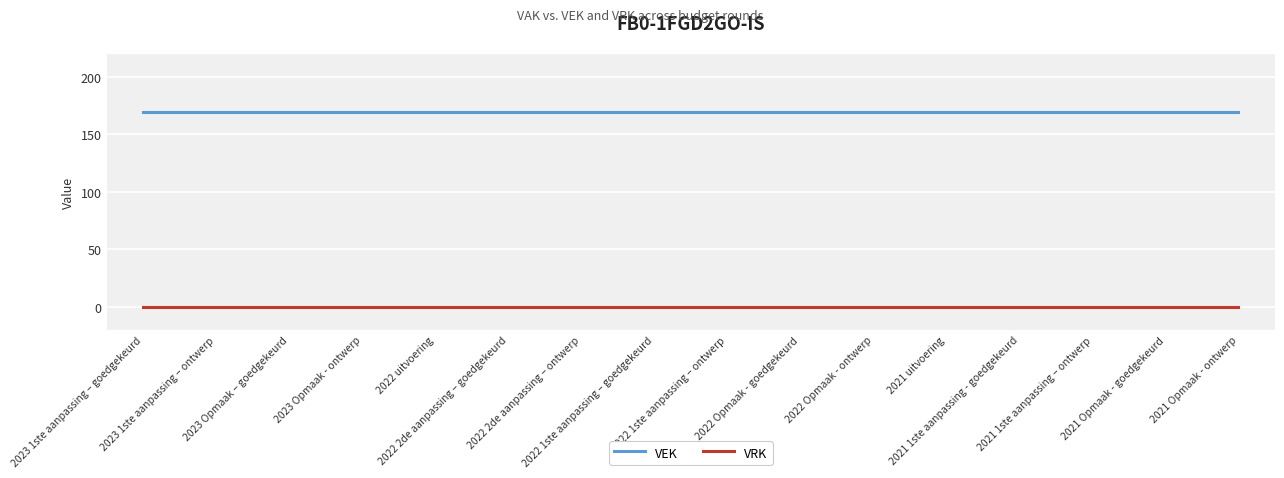

What is the greatest value displayed?

169